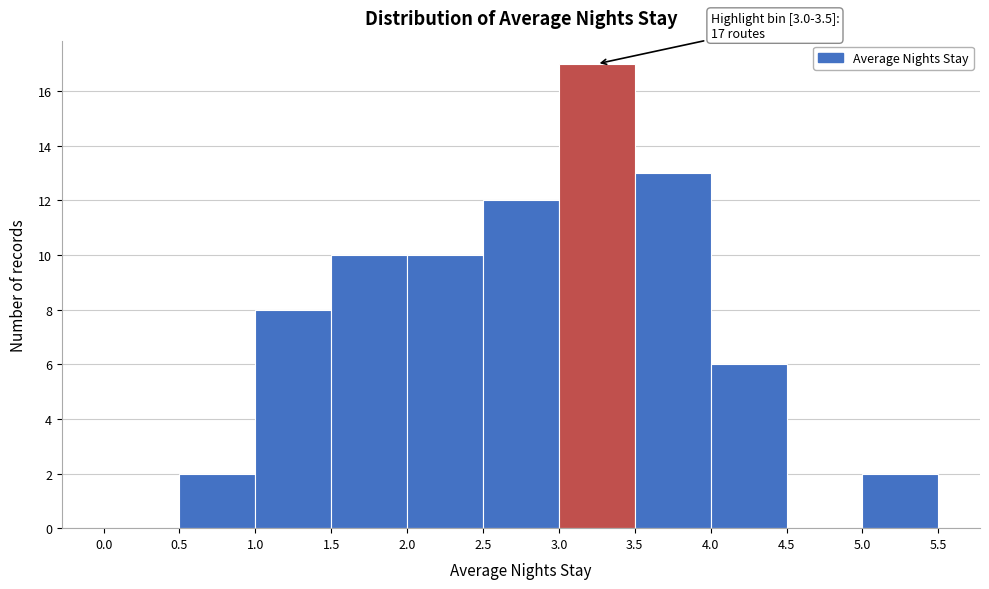

Over which range of the x-axis is the bar tallest?

3.0 to 3.5